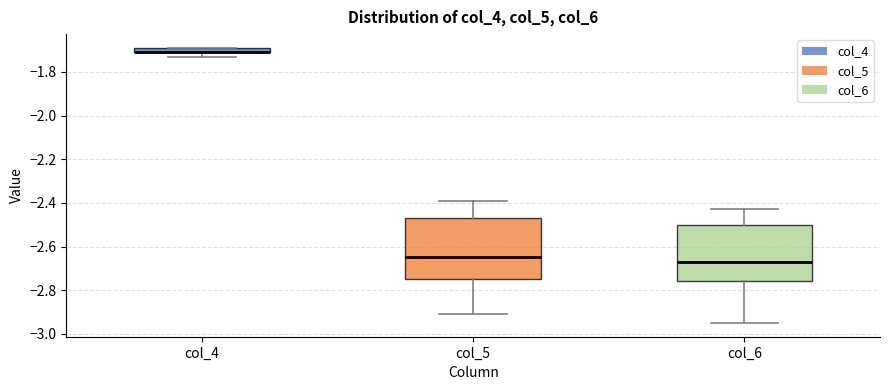

Which box is the tallest, from its lower edge to its upper edge?

col_5